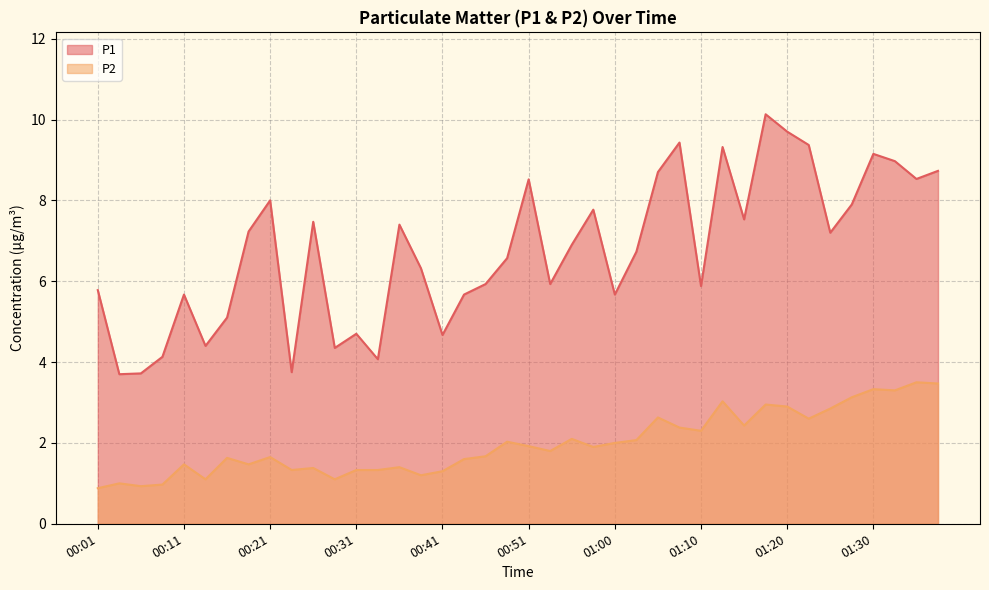

True or false: P1 and P2 cross at least once.

False